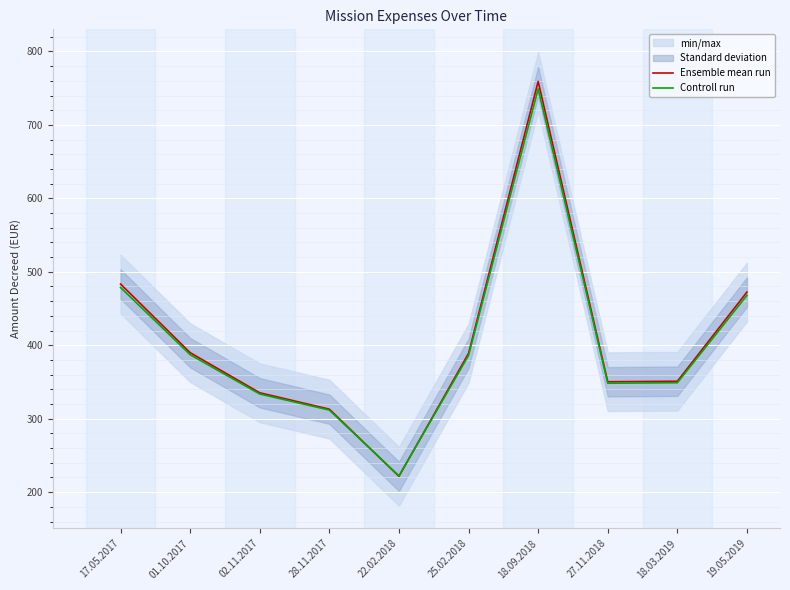

What is the average value of the Ensemble mean run series?

406.5